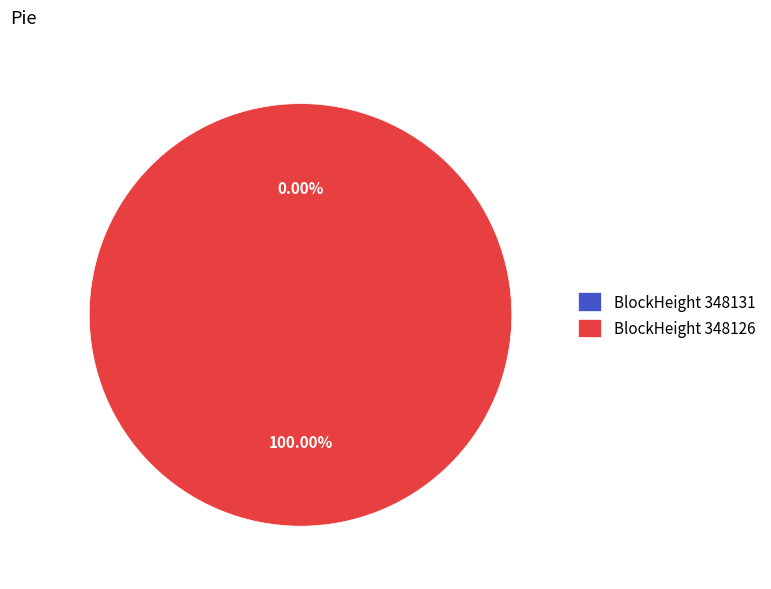

To the nearest percent, what is the combined percentage of 348131 and 348126?

100%